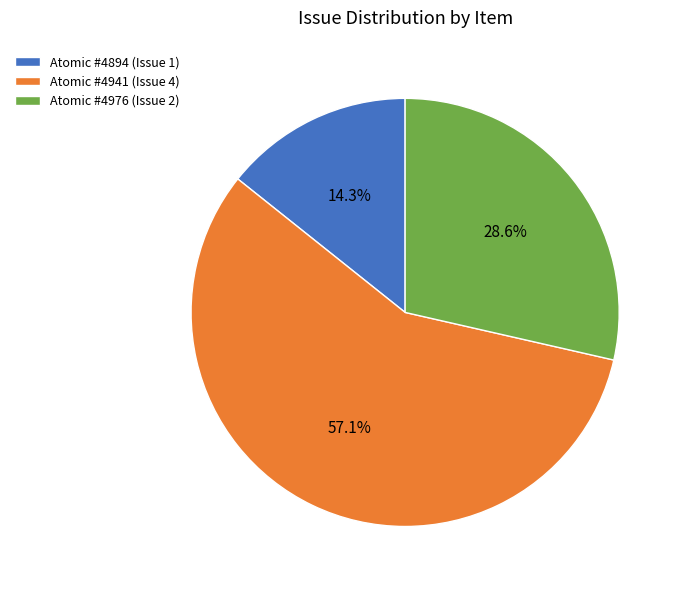

What is the total percentage of Atomic #4941 (Issue 4) and Atomic #4894 (Issue 1)?

71.4%